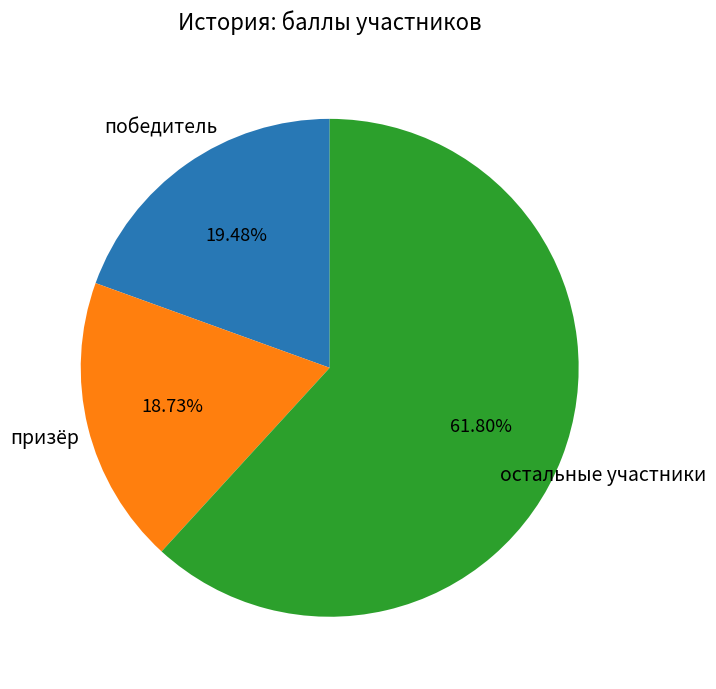

Is there any slice that represents more than half of the pie?

Yes